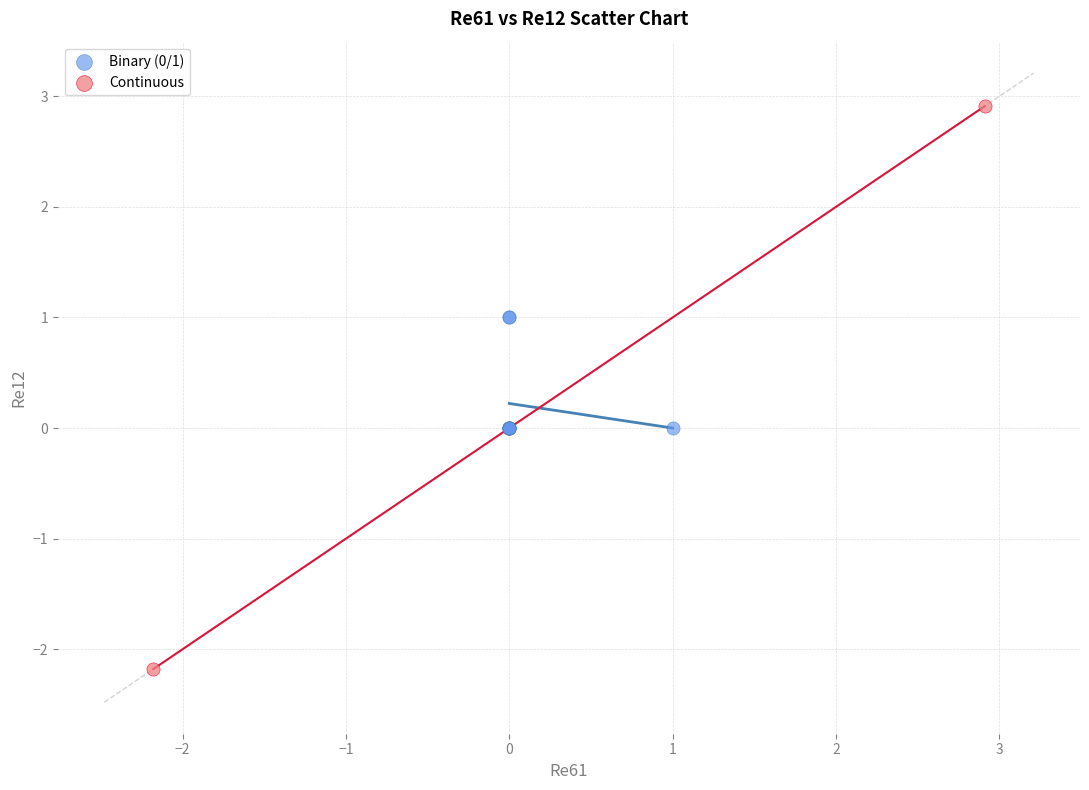

Which series contains the lowest Y value?

Continuous